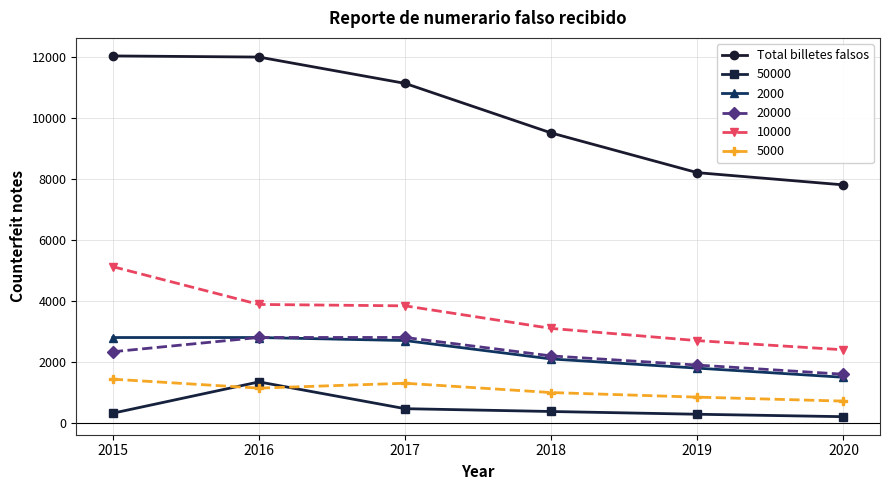

What is the maximum value shown in the chart?

12022